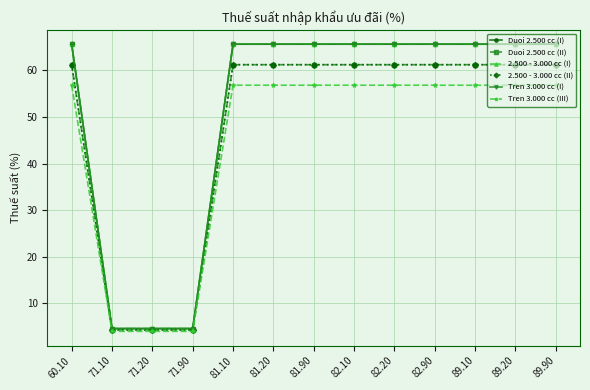

At which category is the sum across all series the highest?

60.10